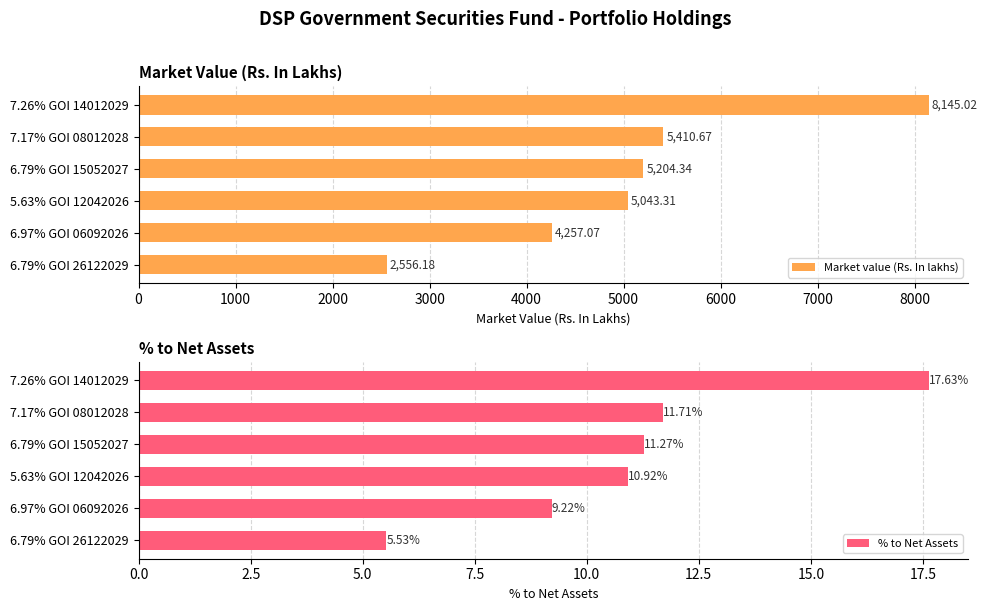

At which label does Market value (Rs. In lakhs) reach its minimum?

6.79% GOI 26122029